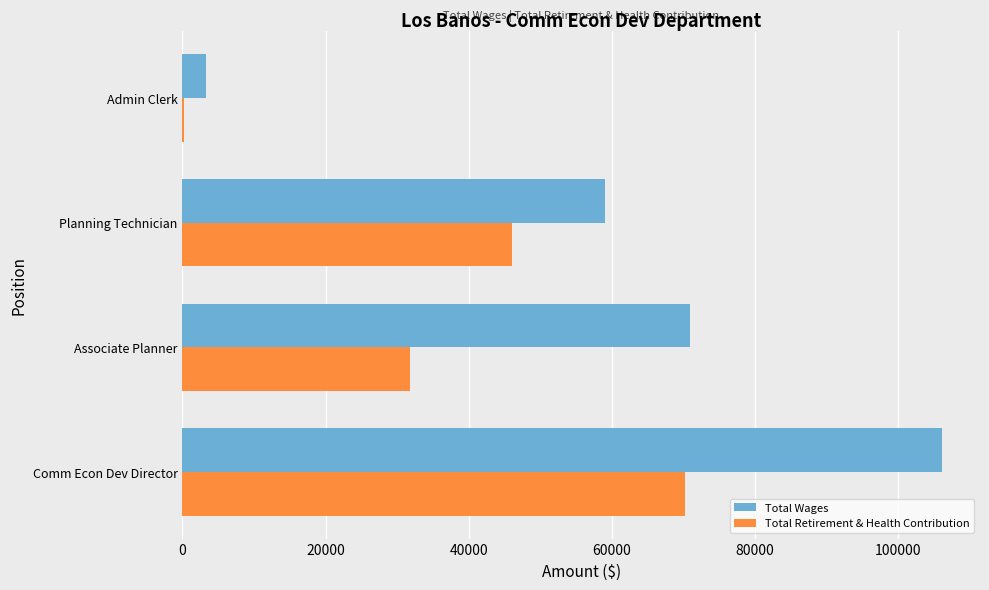

What is the maximum value for Total Wages?

106175